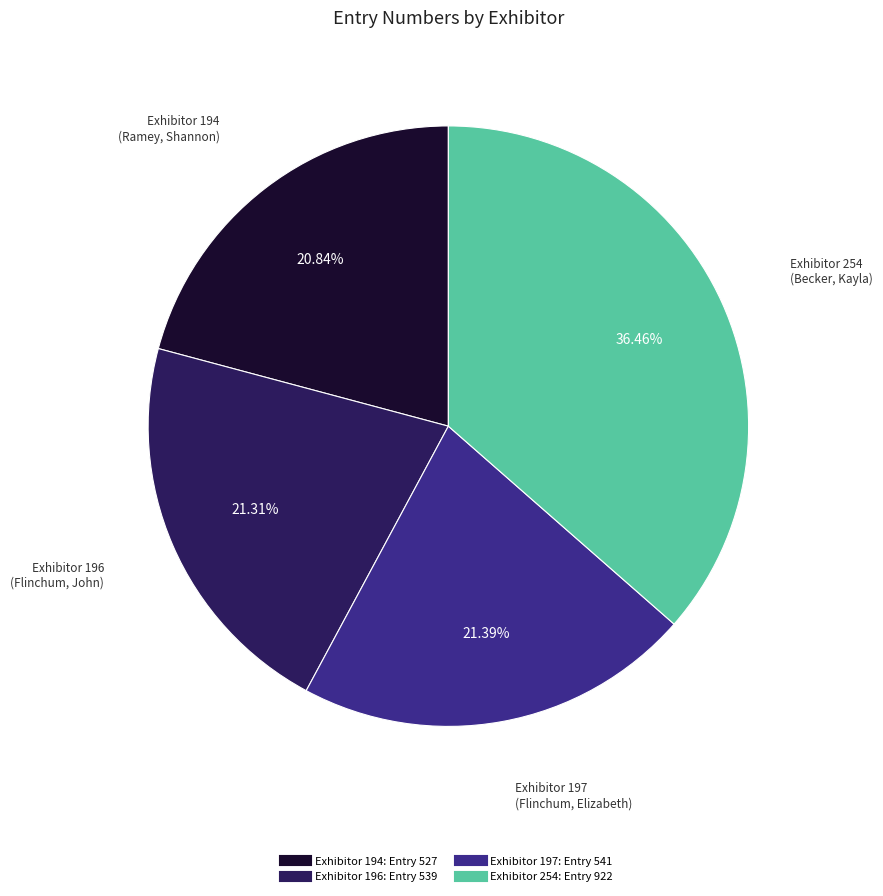

Is there any slice that represents more than half of the pie?

No